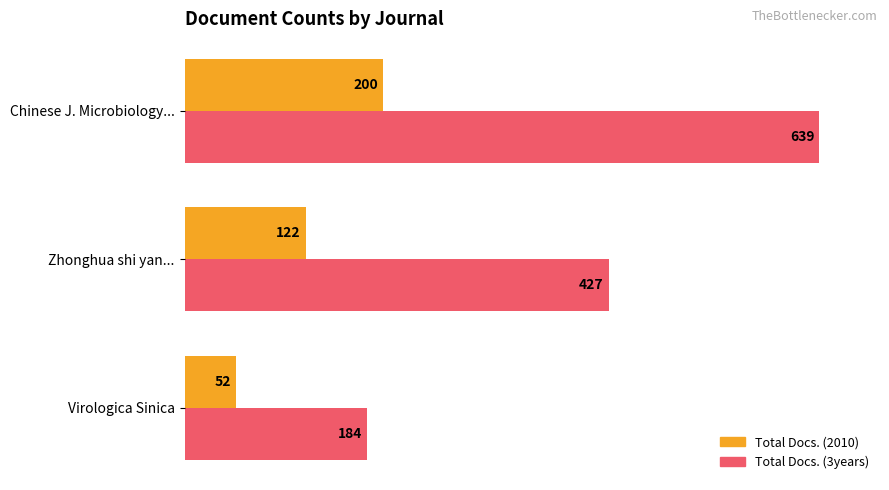

Rank the series by their maximum value, from lowest to highest.

Total Docs. (2010), Total Docs. (3years)